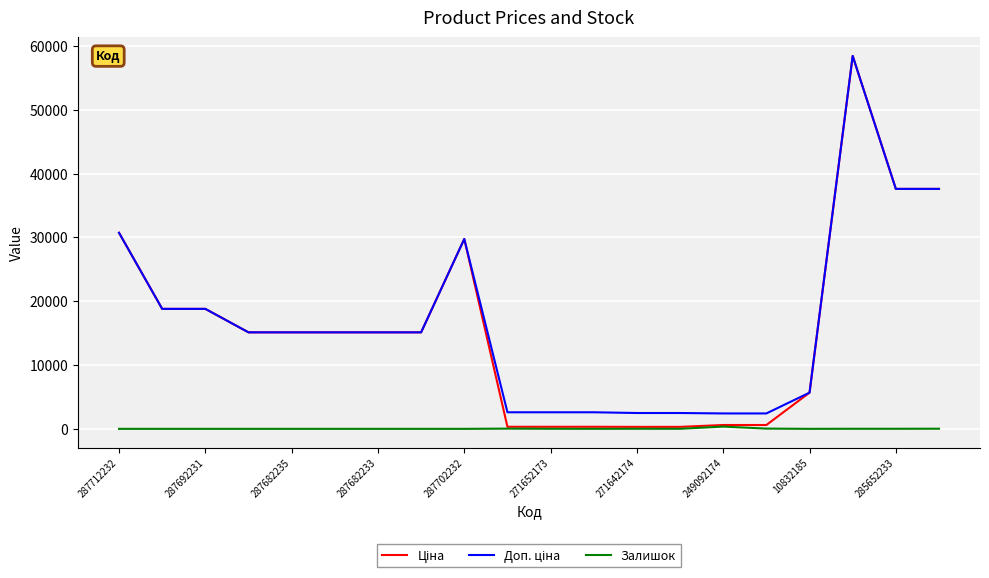

What is the greatest value displayed?

58426.5